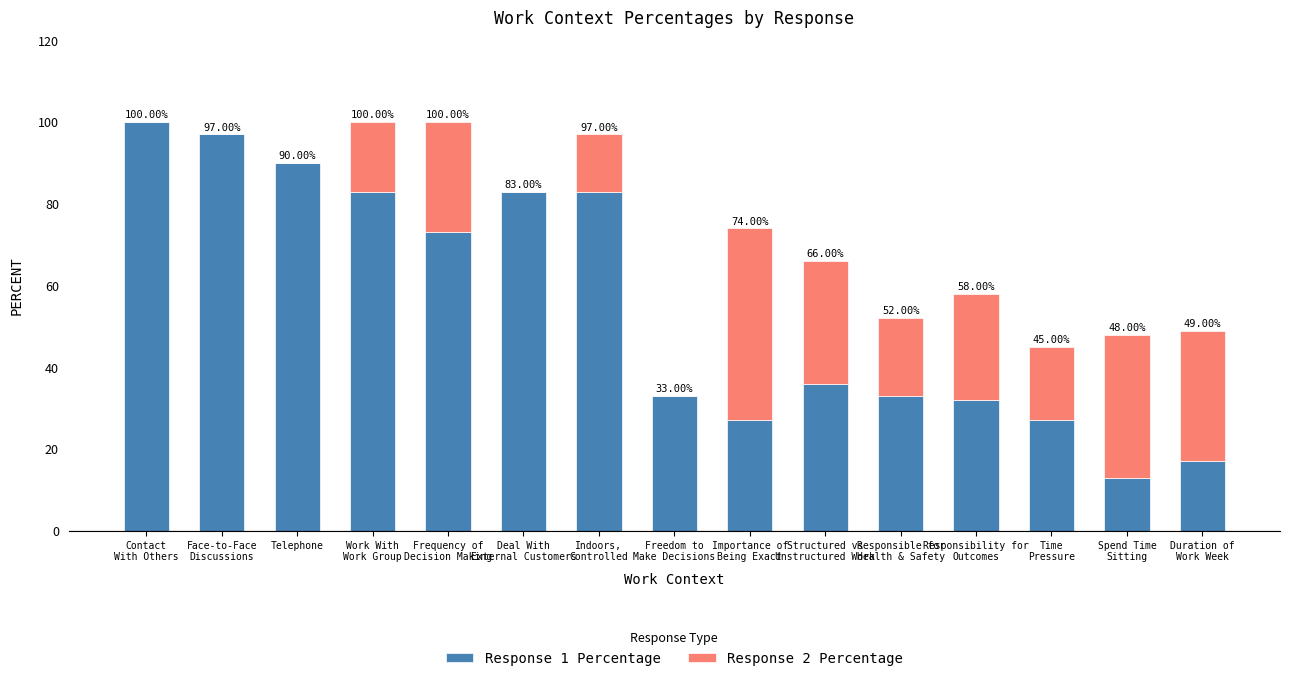

What is the sum of all Response 1 Percentage values?

827